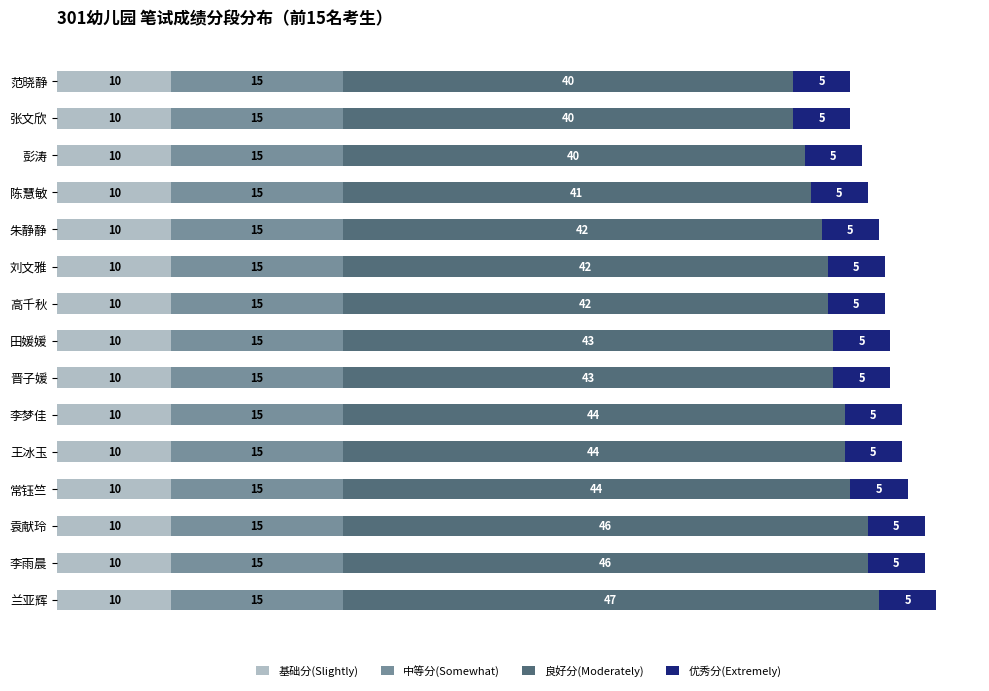

The value of 基础分(Slightly) at 袁献玲 is 10.0. True or false?

True